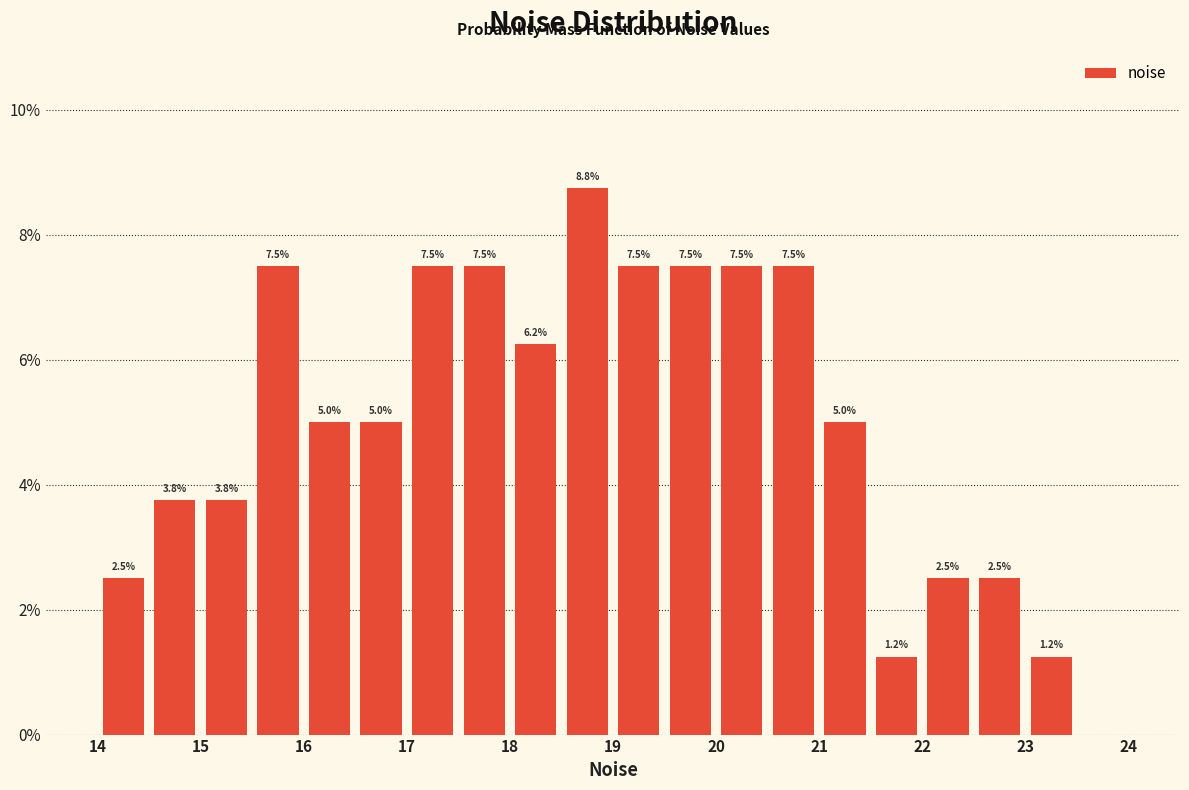

Over which range of the x-axis is the bar tallest?

18.5 to 19.0